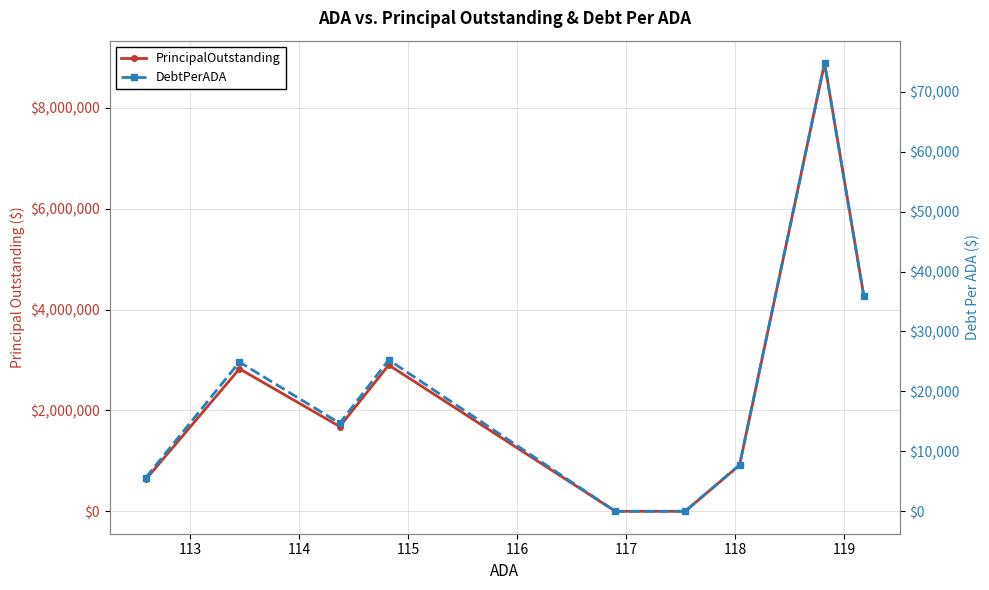

True or false: DebtPerADA has more than 0 points higher than both neighbors.

True